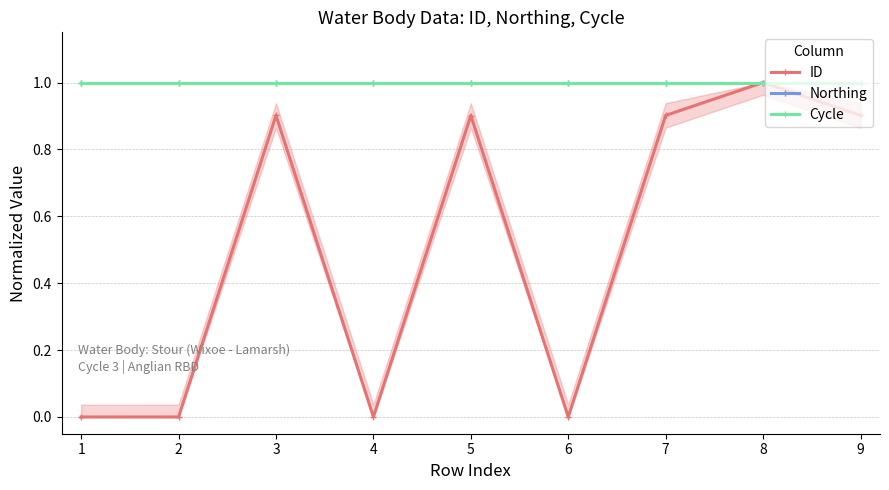

True or false: Cycle and Northing cross at least once.

False